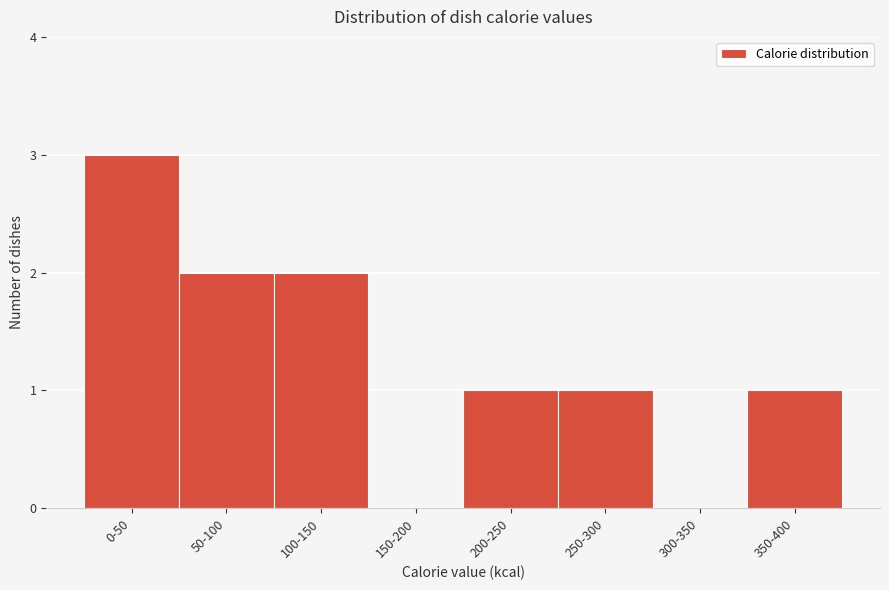

Reading left to right, what are all the values shown in this chart?

0-50=3	50-100=2	100-150=2	150-200=0	200-250=1	250-300=1	300-350=0	350-400=1